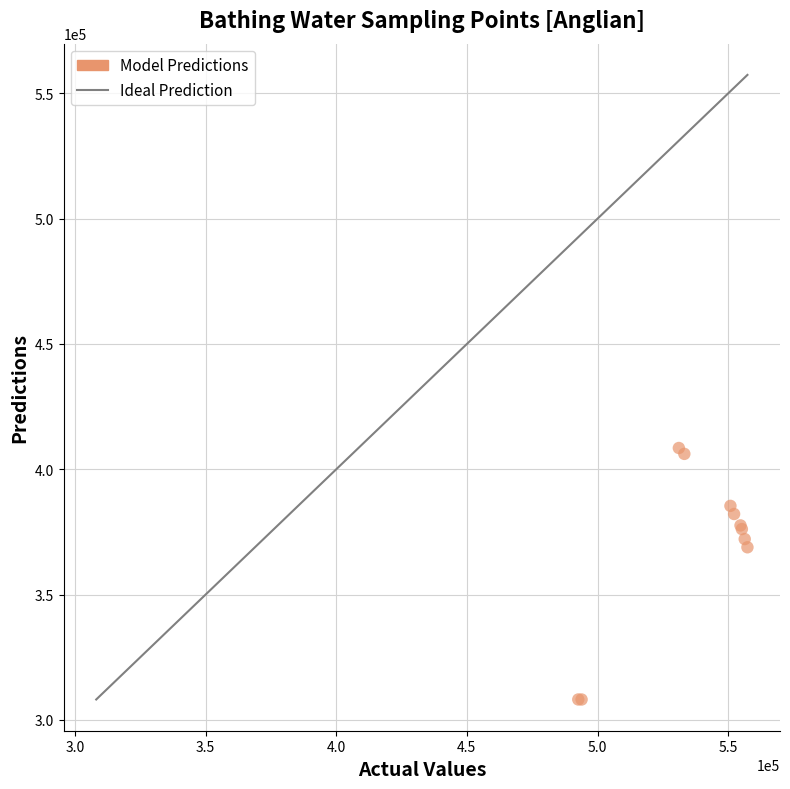

What Y value in the scatter plot is closest to 358342?

368900